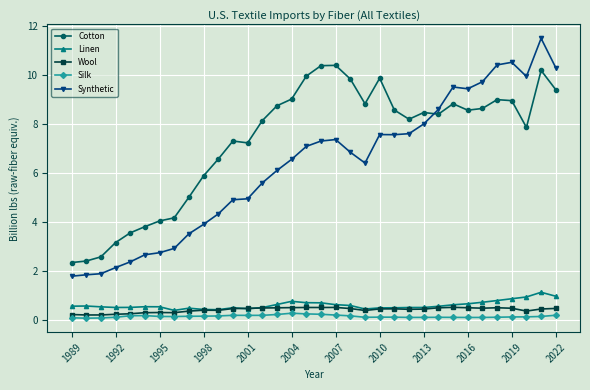

Rank the series by their maximum value, from lowest to highest.

Silk, Wool, Linen, Cotton, Synthetic